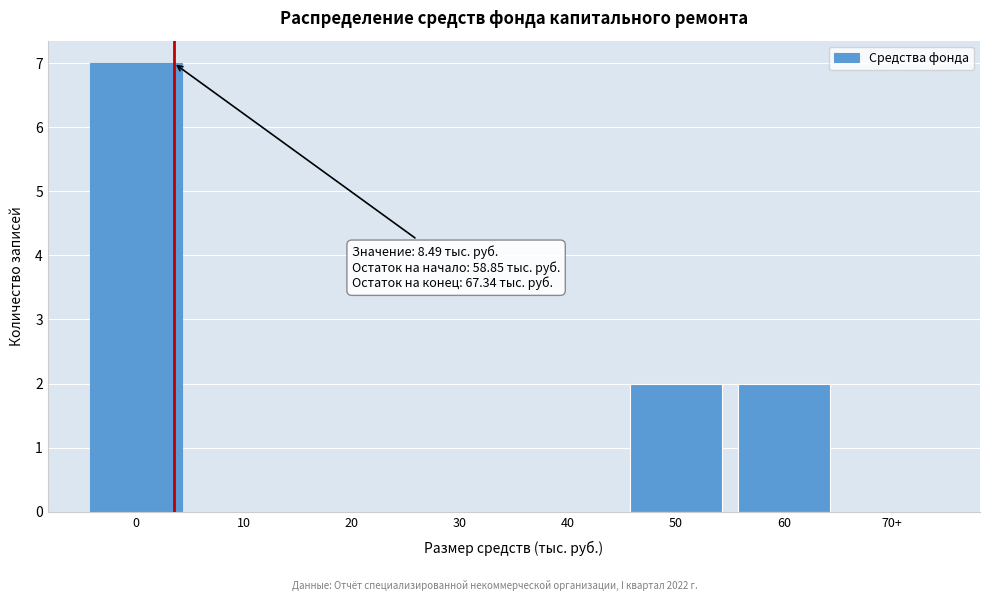

Reading left to right, list all the values displayed in this chart.

0=7	10=0	20=0	30=0	40=0	50=2	60=2	70+=0